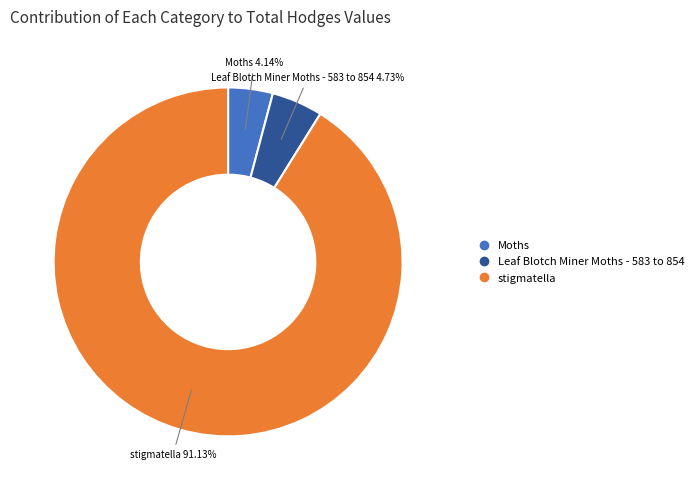

What is the ratio of the value at stigmatella to the value at Moths?

22.0